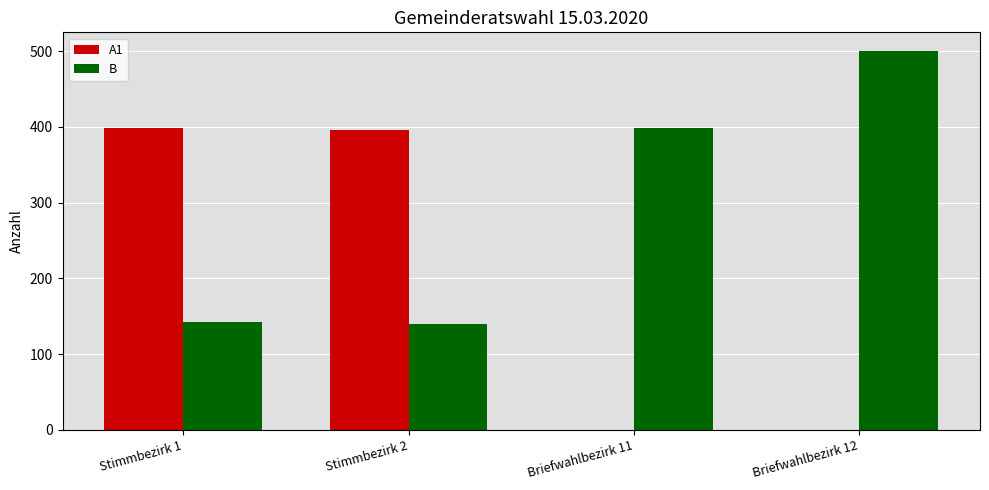

What is the sum of the B values at Stimmbezirk 2 and Stimmbezirk 1?

282